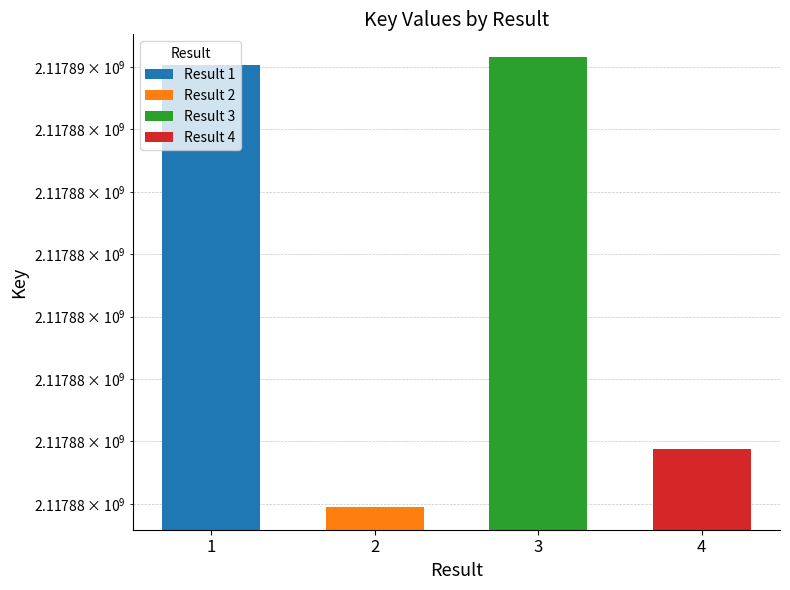

What is the ratio of the value at 4 to the value at 2?

1.0